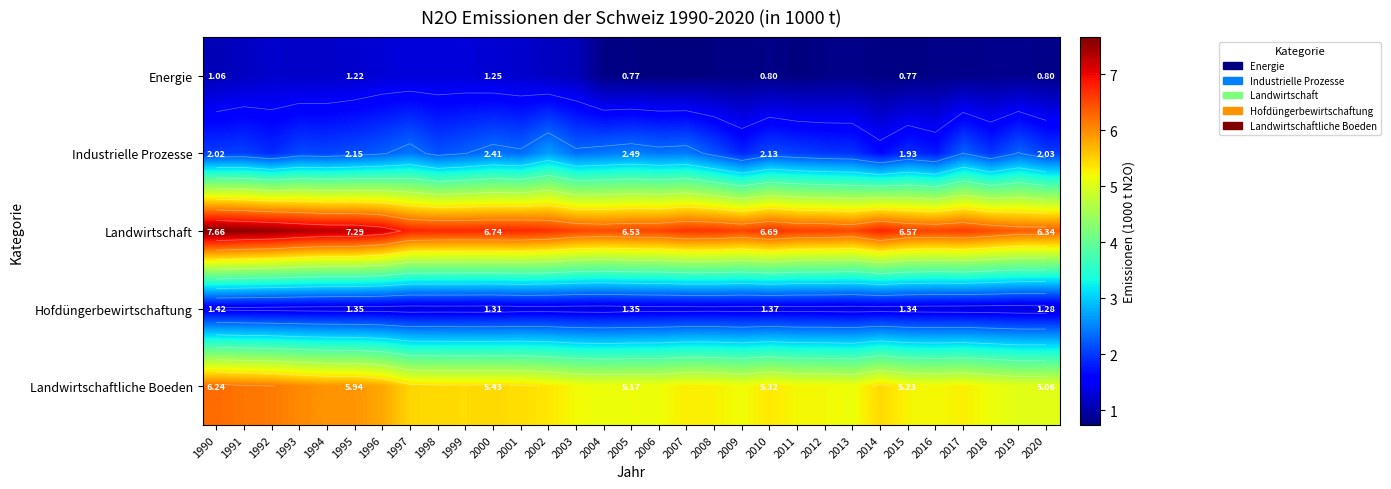

What is the minimum value shown in the chart?

0.7